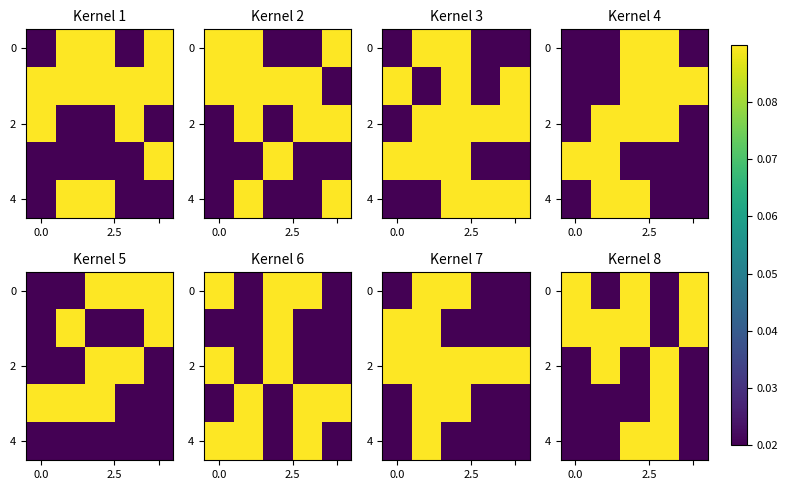

What is the sum of all 0 values?

0.3